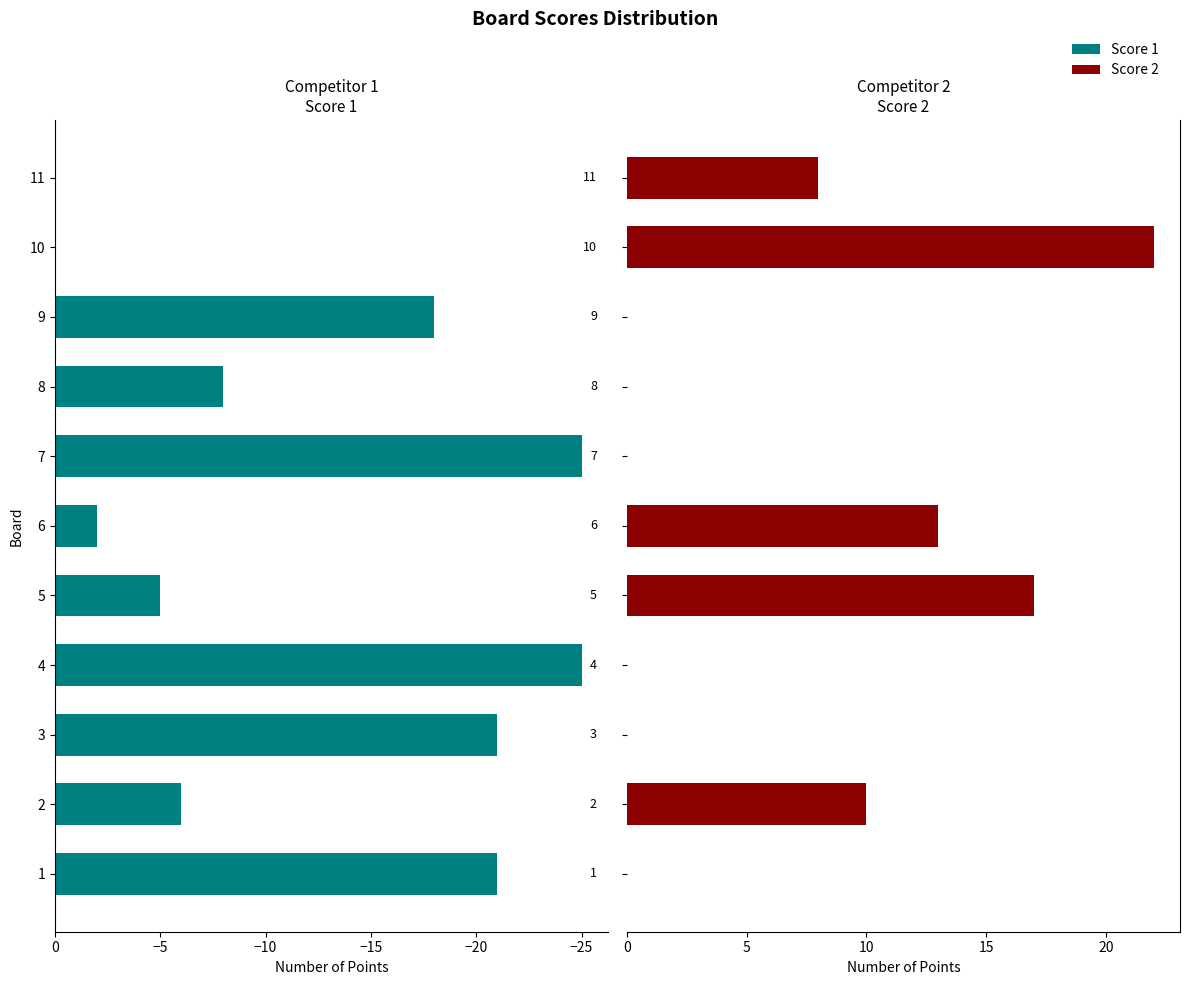

How many negative values does the Score 1 series have?

9